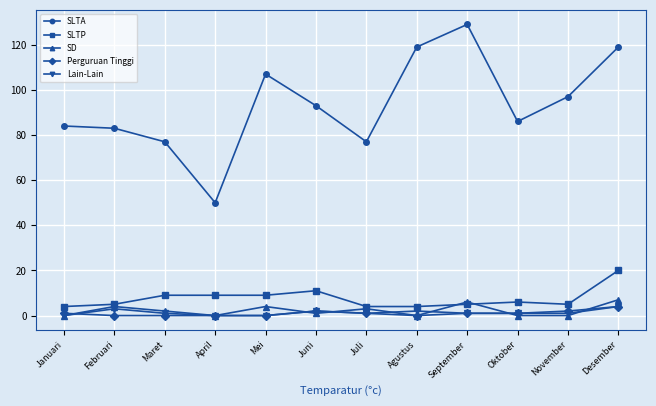

What is the sum of all SD values?

27